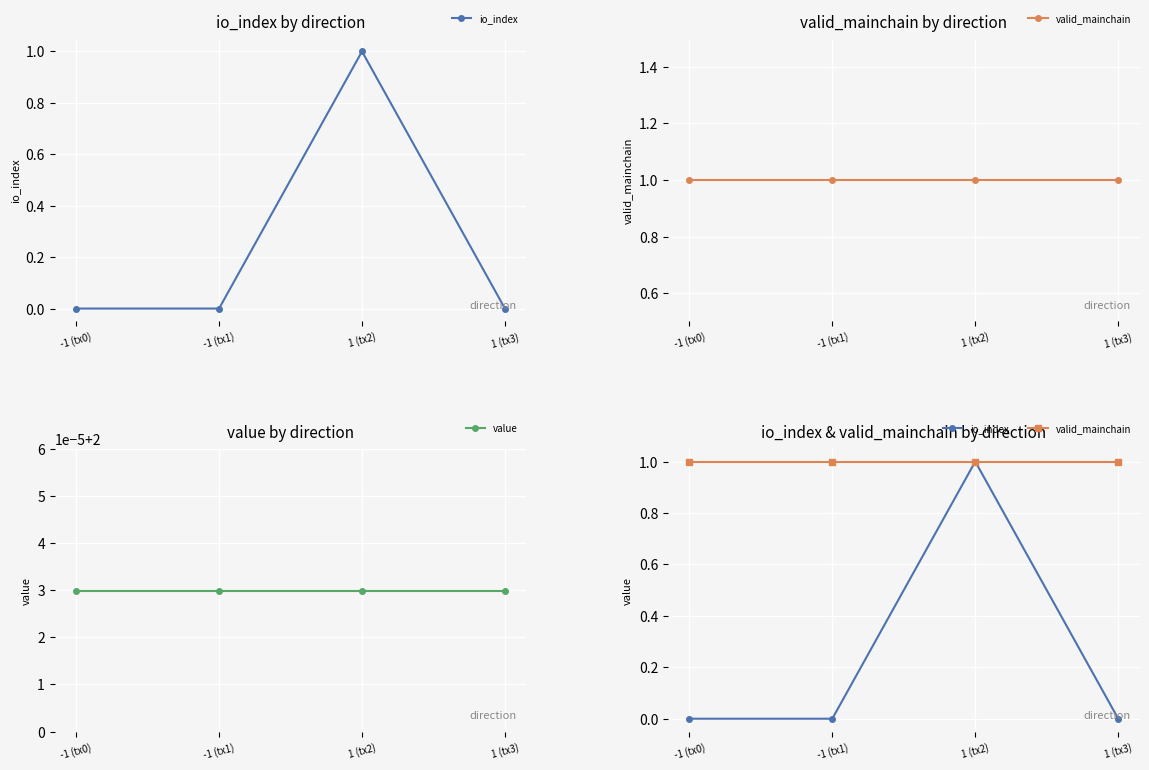

True or false: value has more than 1 points higher than both neighbors.

False